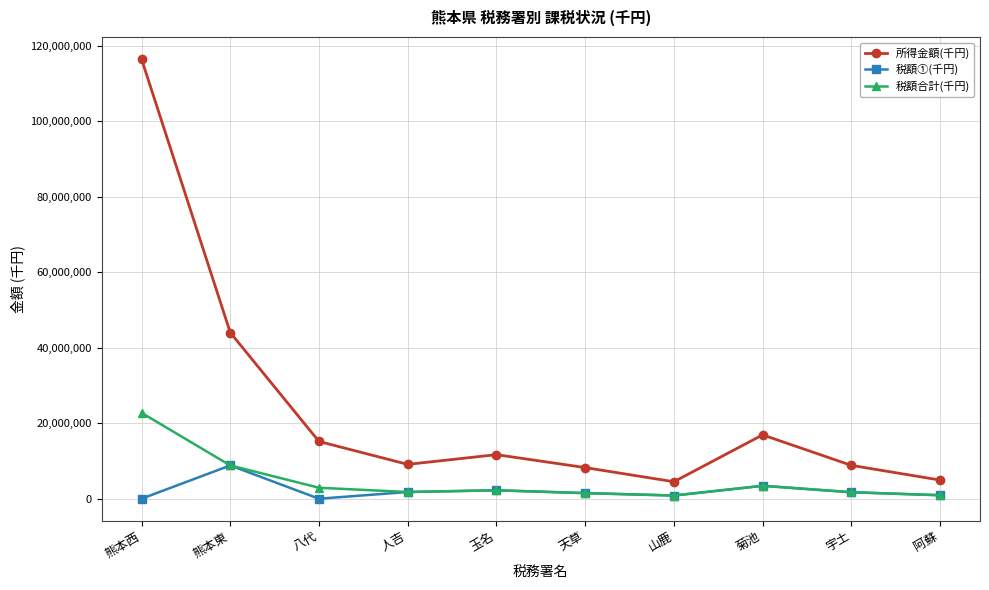

True or false: 税額合計(千円) and 所得金額(千円) cross at least once.

False